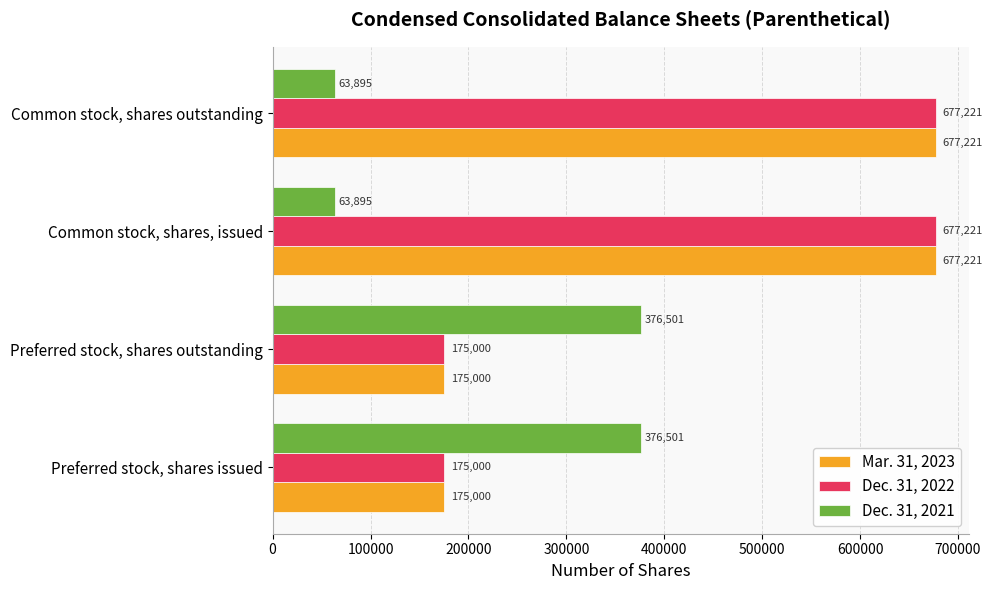

What is the difference between the highest and lowest values at Common stock, shares, issued?

613326